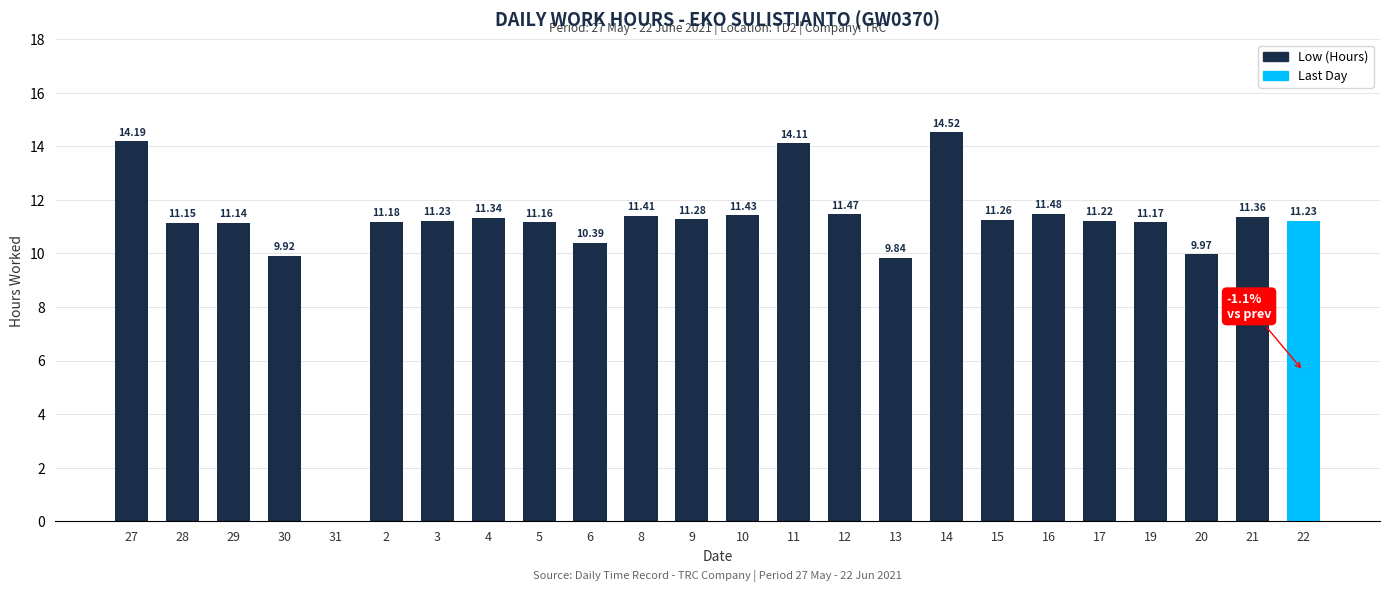

What is the sum of the values at 4 and 2?

22.5